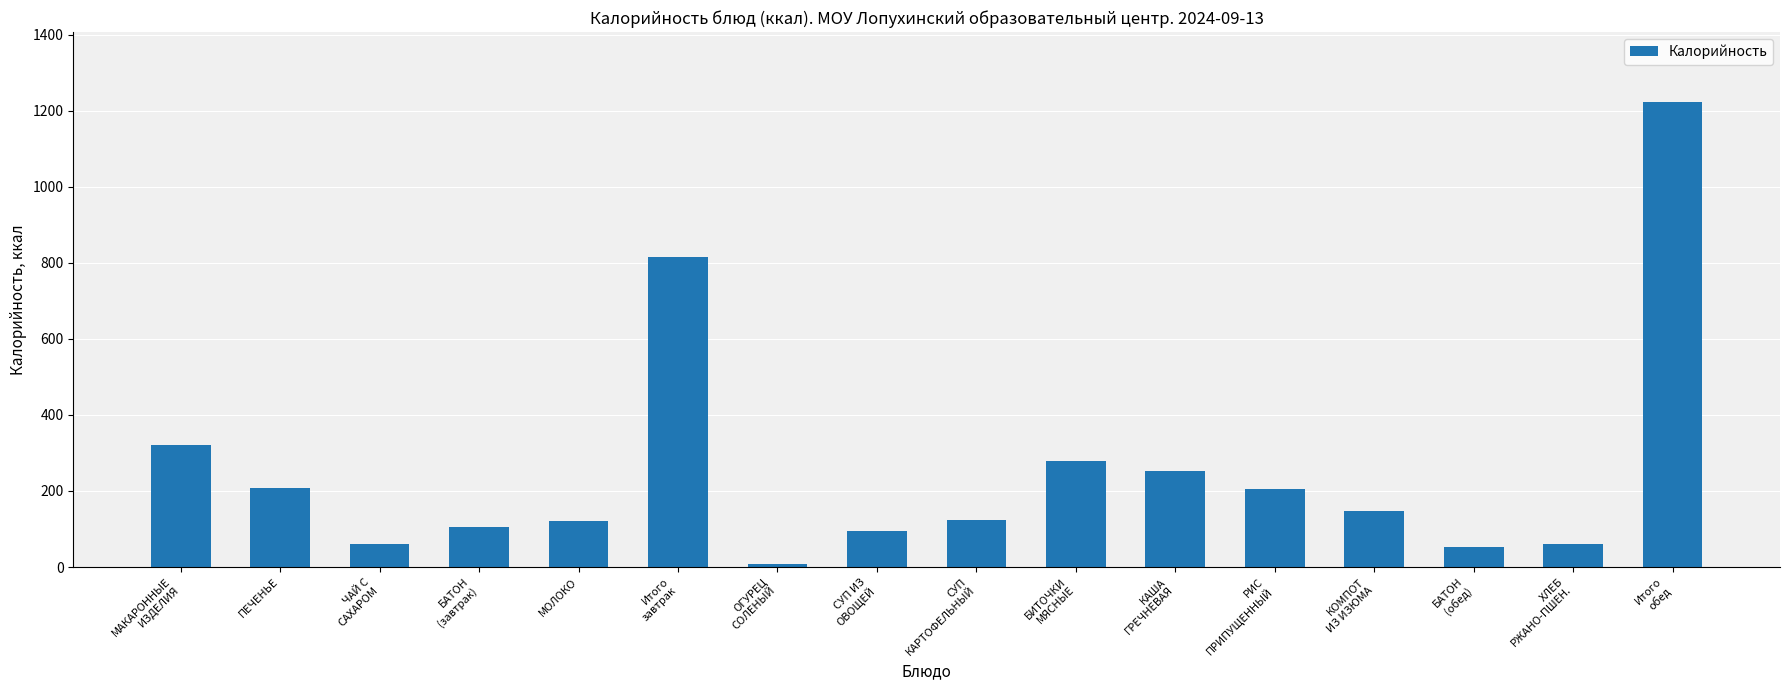

What is the label of the 8th bar from the left?

СУП ИЗ
ОВОЩЕЙ